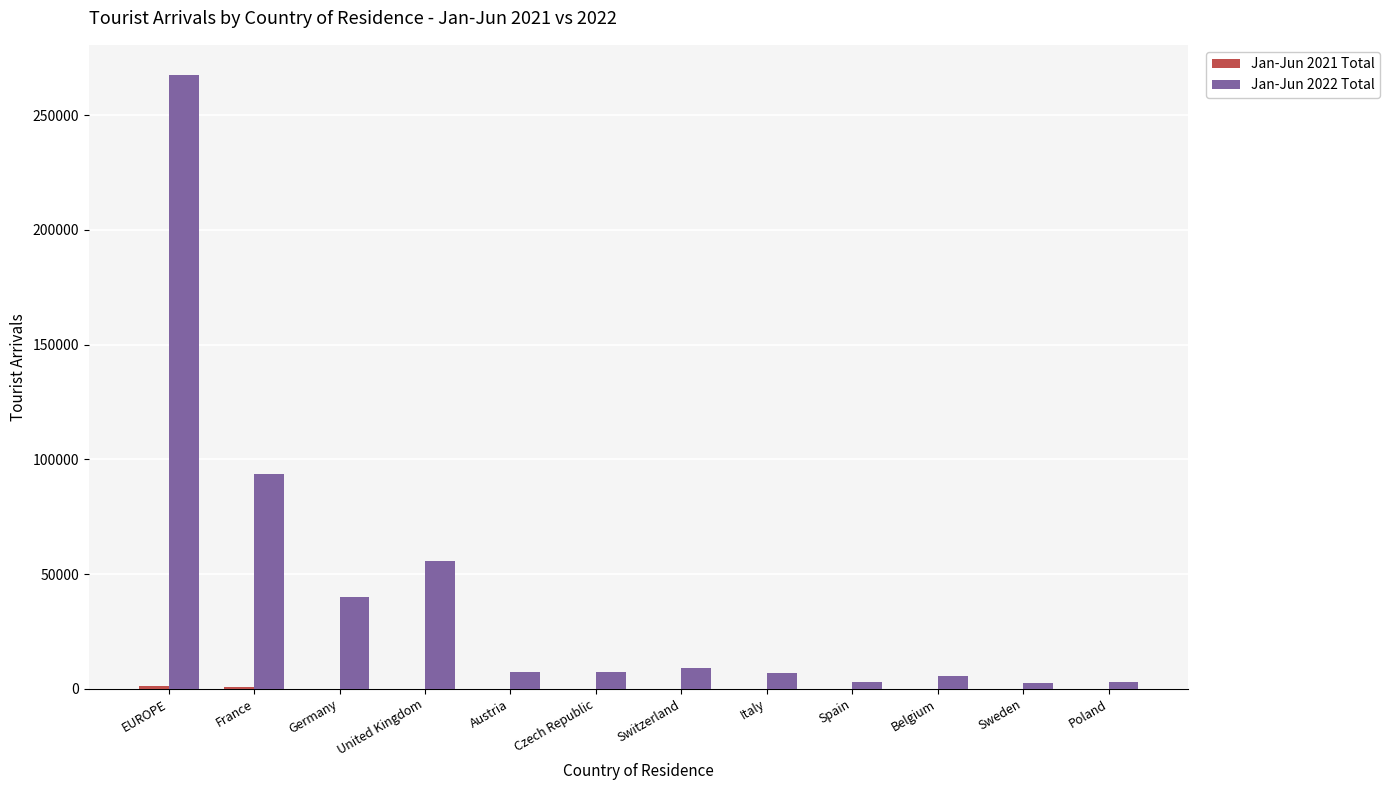

True or false: Jan-Jun 2022 Total has a value of 7492 at Czech Republic.

True